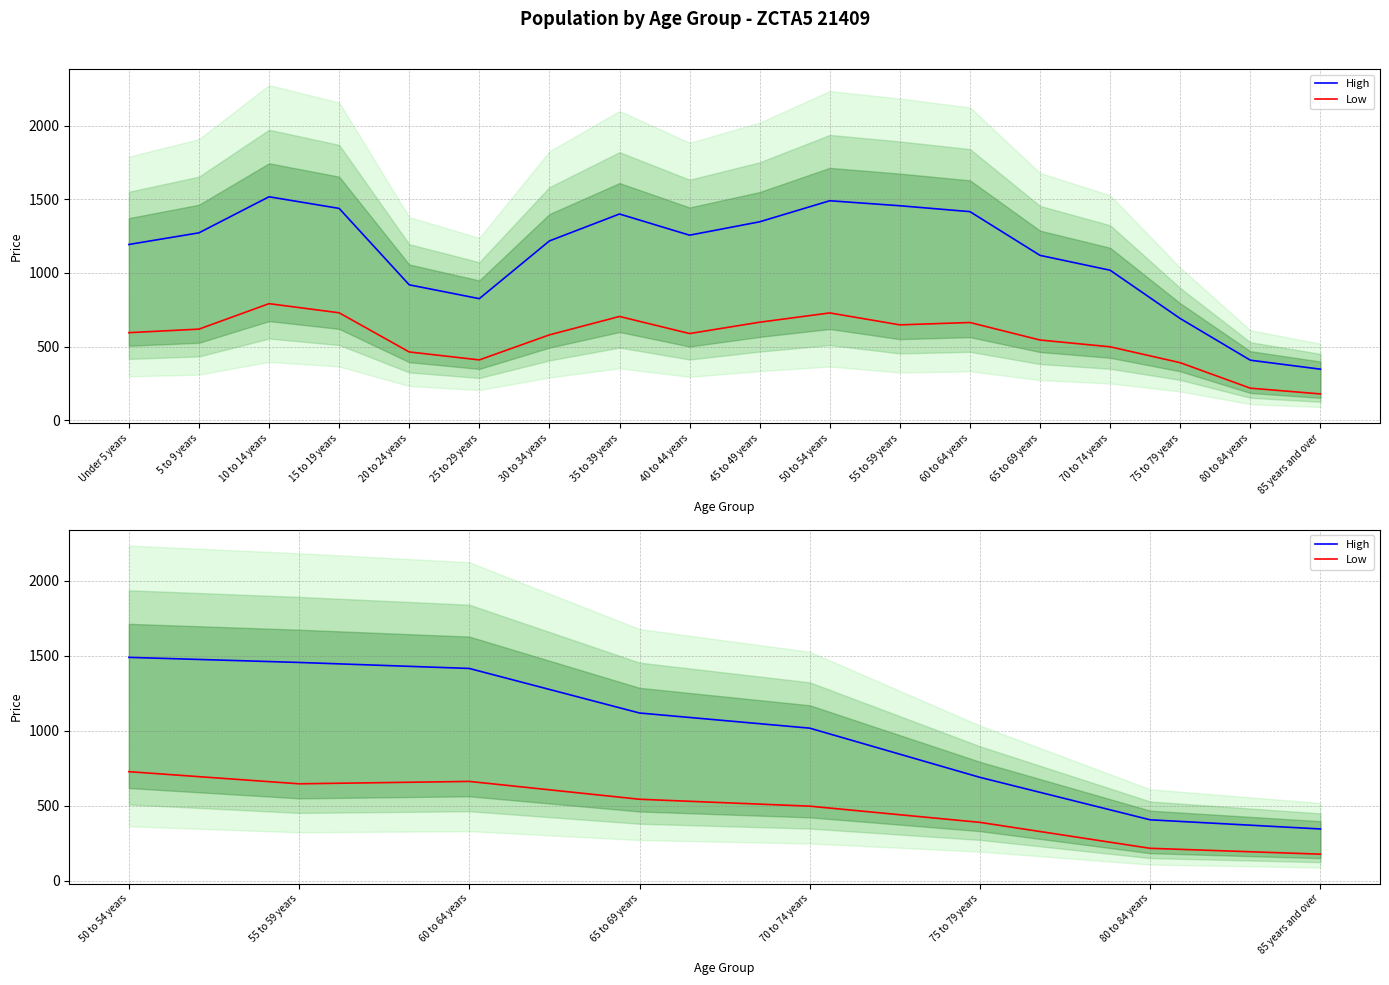

Reading left to right, list all the values displayed in this chart.

High: 1490	1456	1416	1119	1018	690	407	346
Low: 728	647	663	544	498	390	217	178